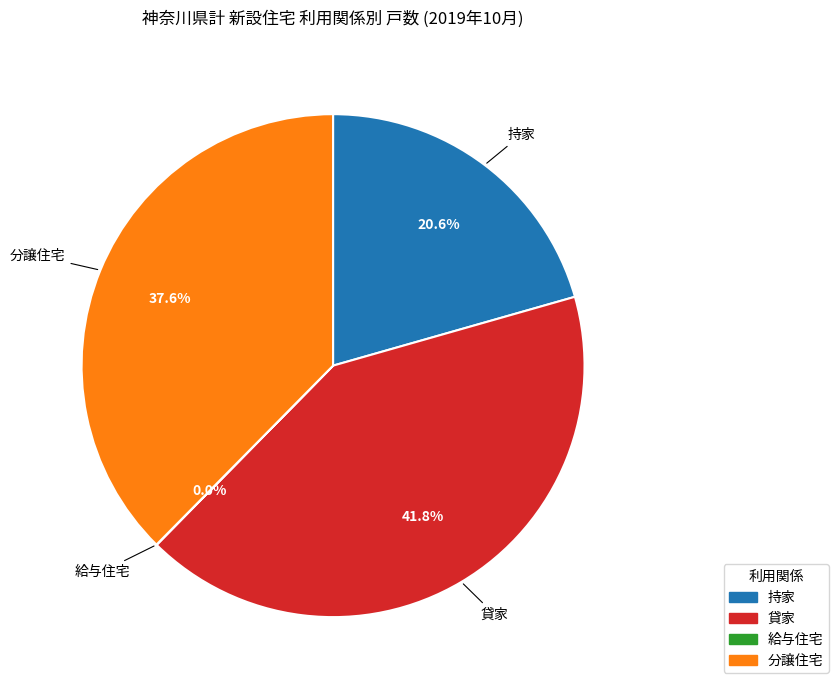

Which category has the biggest portion of the pie?

貸家